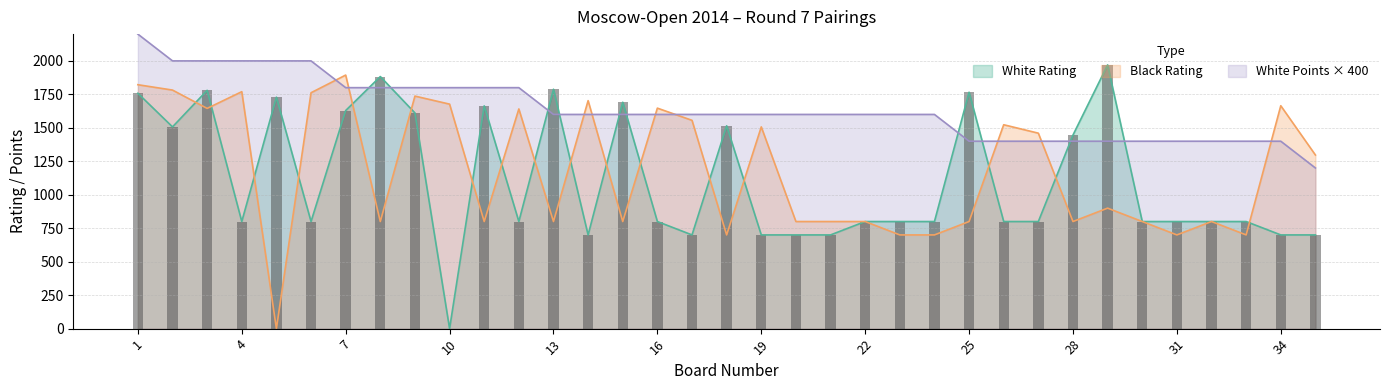

List the series in order of their peak value, highest first.

White Points, White Rating, Black Rating